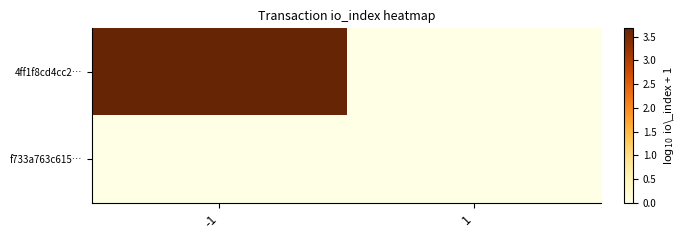

Which series changed the most between -1 and 1?

4ff1f8cd4cc2…